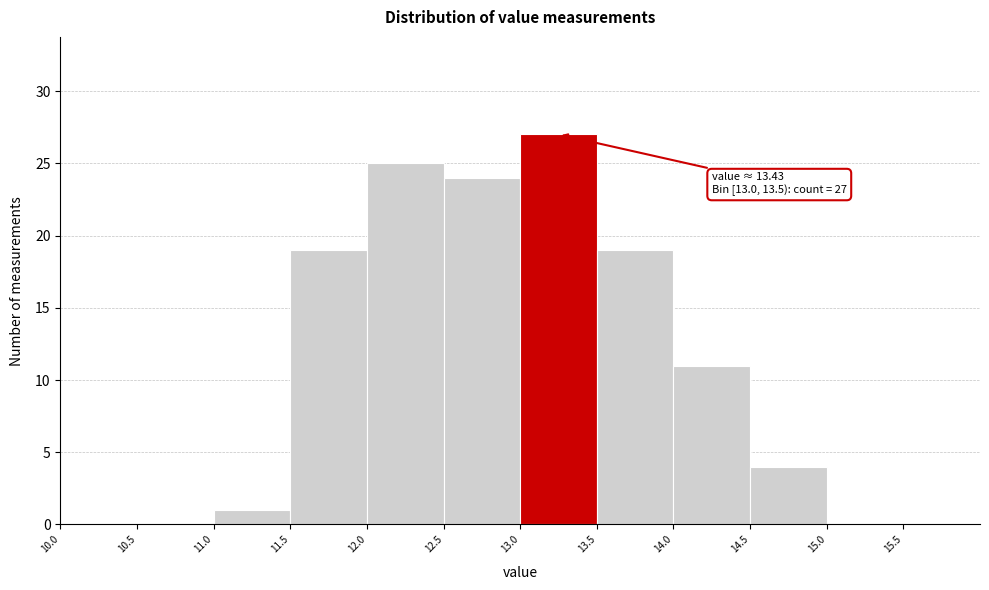

Over which range of the x-axis is the bar tallest?

13.0 to 13.5